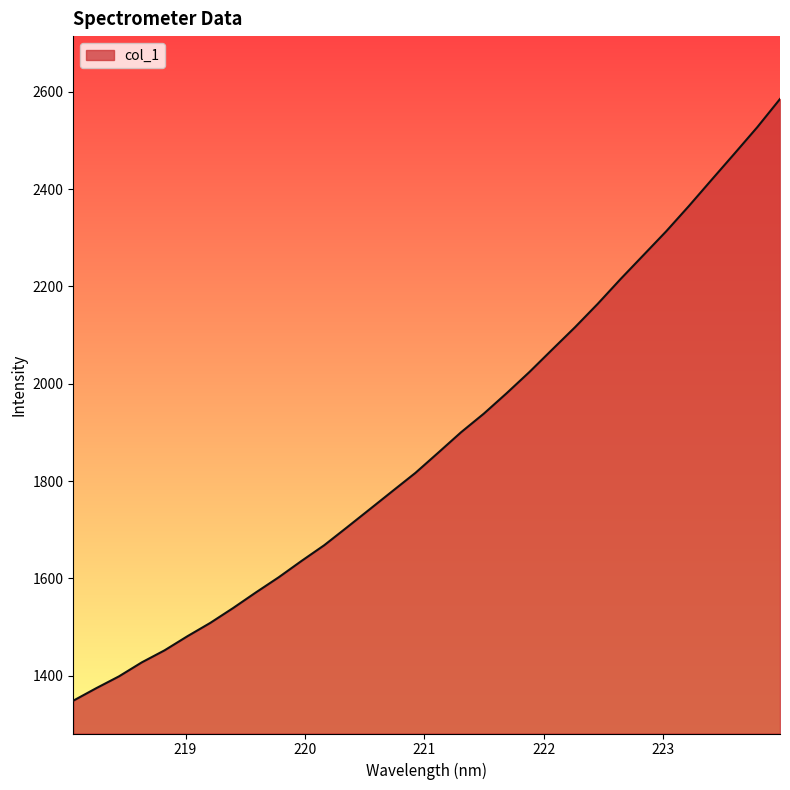

How many lines are shown in the chart?

1